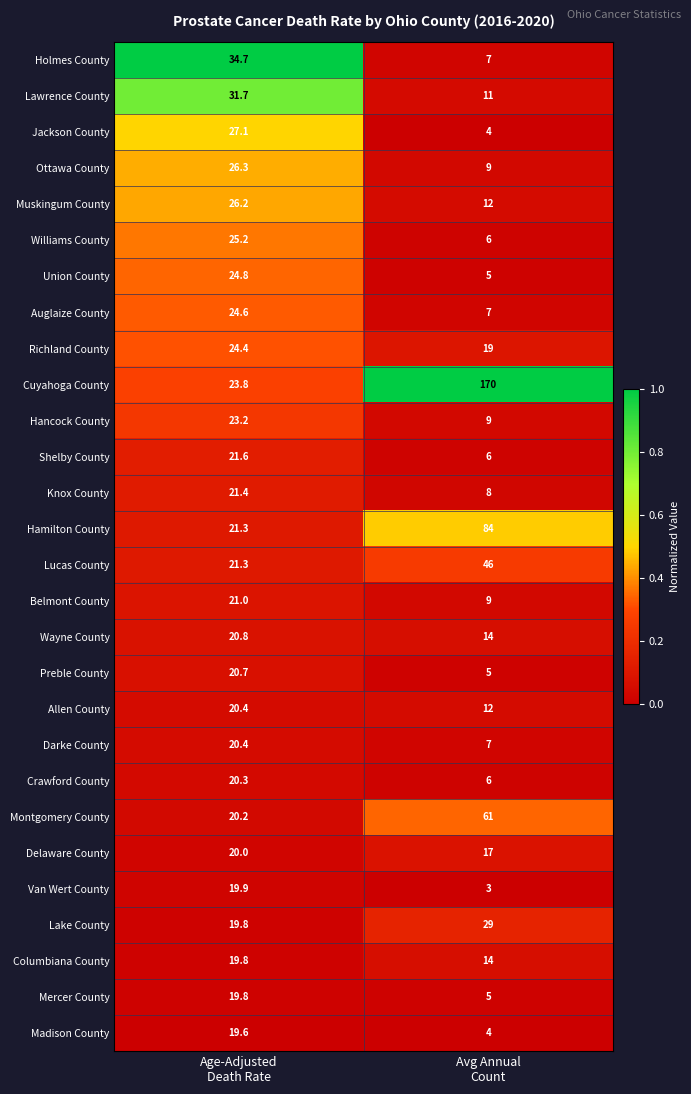

What is the sum of all Lake County values?

48.8